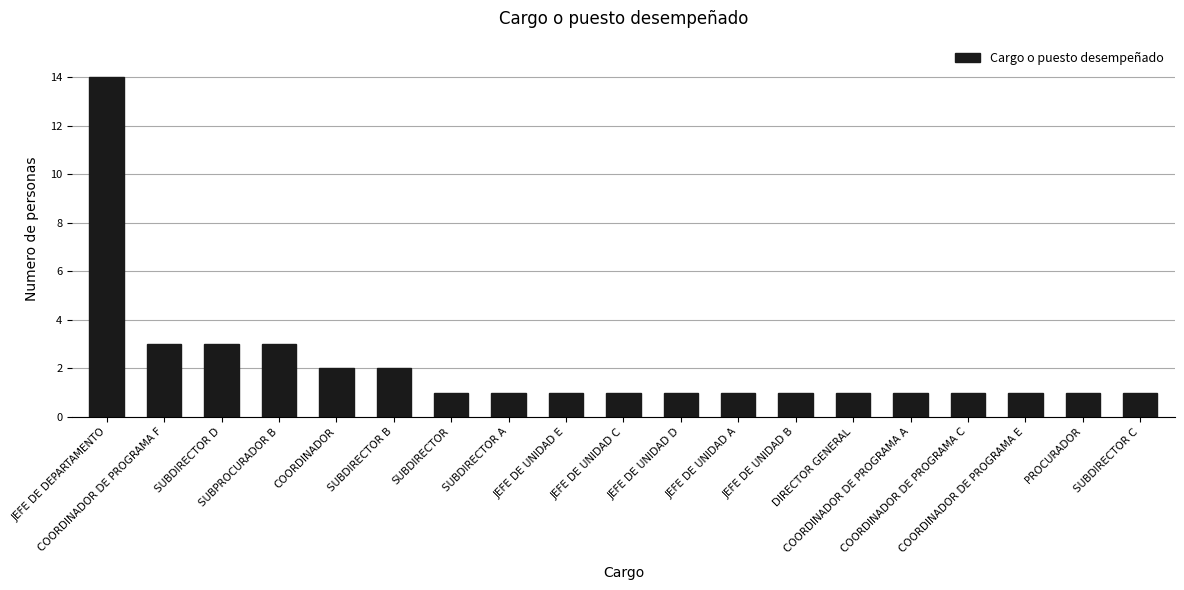

What is the maximum value shown in the chart?

14